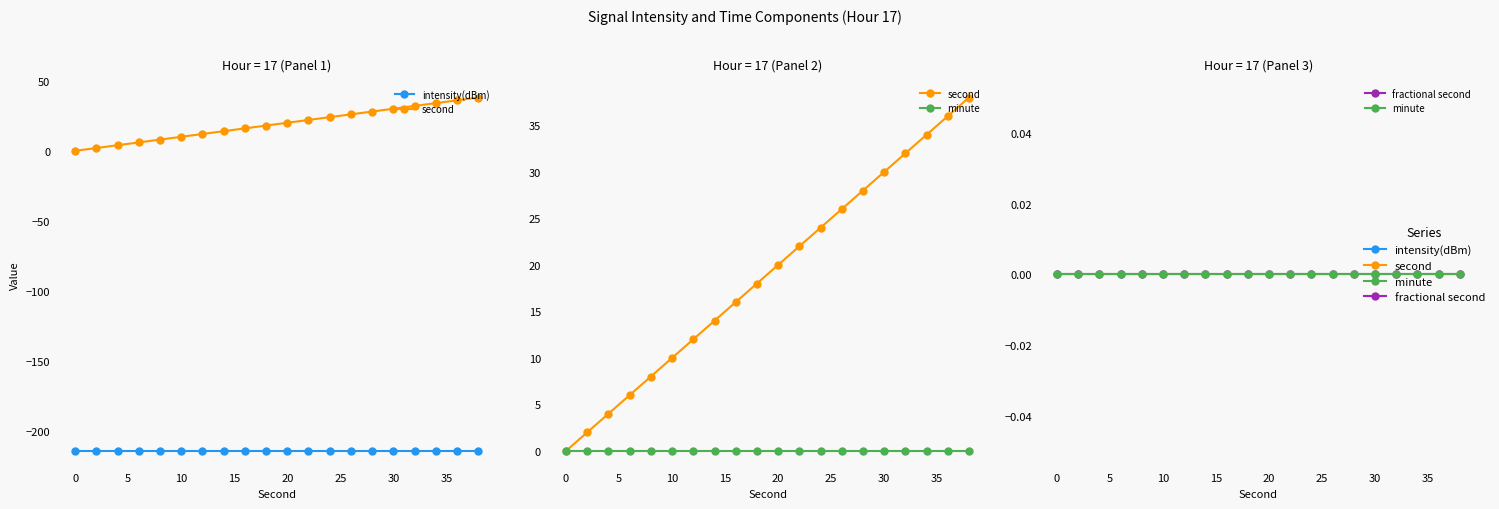

Reading left to right, what are all the values shown in this chart?

intensity(dBm): -213.9	-213.9	-213.9	-213.9	-213.9	-213.9	-213.9	-213.9	-213.9	-213.9	-213.9	-213.9	-213.9	-213.9	-213.9	-213.9	-213.9	-213.9	-213.9	-213.9
second: 0.0	2.0	4.0	6.0	8.0	10.0	12.0	14.0	16.0	18.0	20.0	22.0	24.0	26.0	28.0	30.0	32.0	34.0	36.0	38.0
minute: 0.0	0.0	0.0	0.0	0.0	0.0	0.0	0.0	0.0	0.0	0.0	0.0	0.0	0.0	0.0	0.0	0.0	0.0	0.0	0.0
fractional second: 0.0	0.0	0.0	0.0	0.0	0.0	0.0	0.0	0.0	0.0	0.0	0.0	0.0	0.0	0.0	0.0	0.0	0.0	0.0	0.0